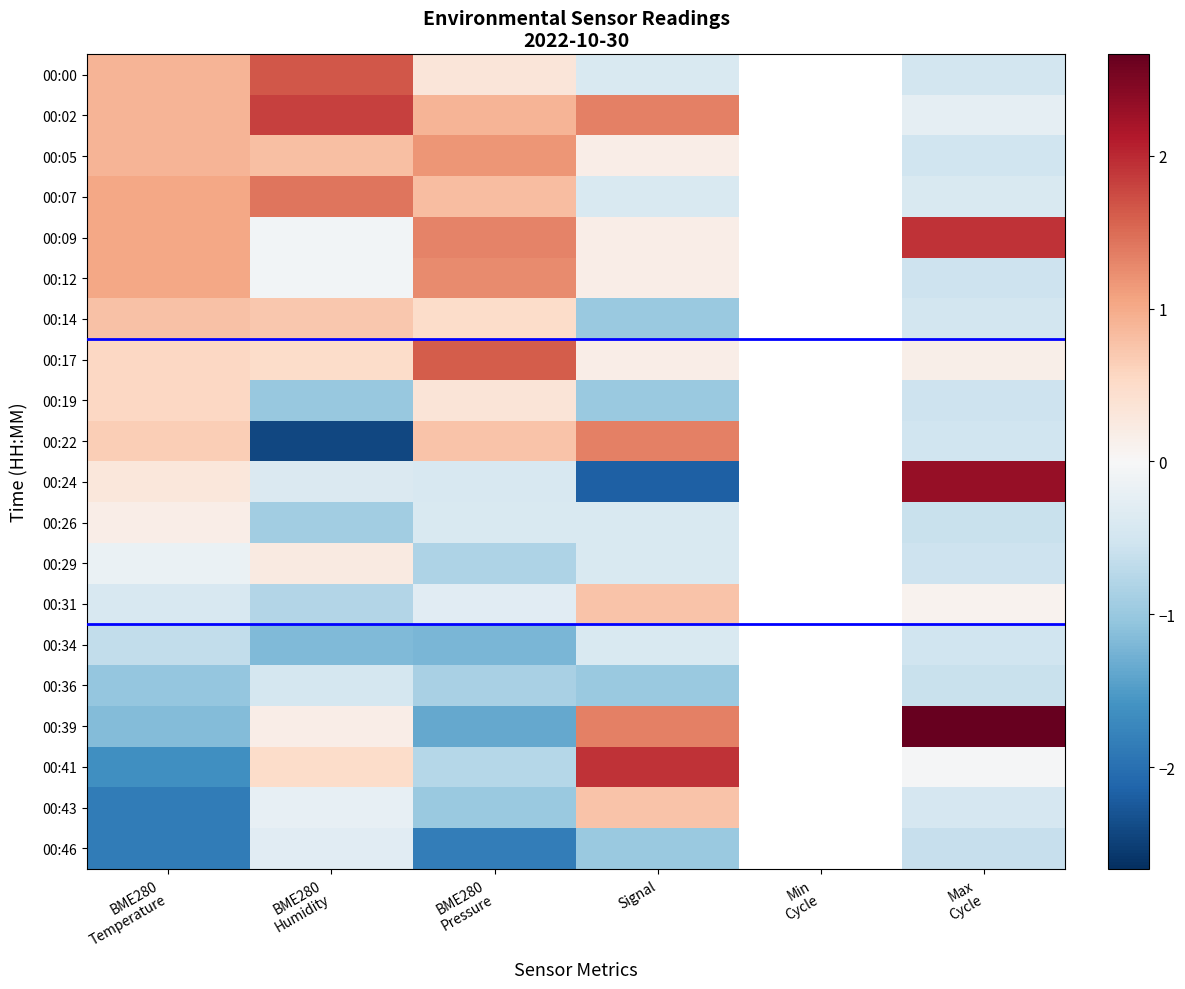

Rank the series at BME280 Humidity from highest to lowest value.

00:02, 00:00, 00:07, 00:05, 00:14, 00:17, 00:41, 00:29, 00:39, 00:09, 00:12, 00:43, 00:46, 00:24, 00:36, 00:31, 00:26, 00:19, 00:34, 00:22